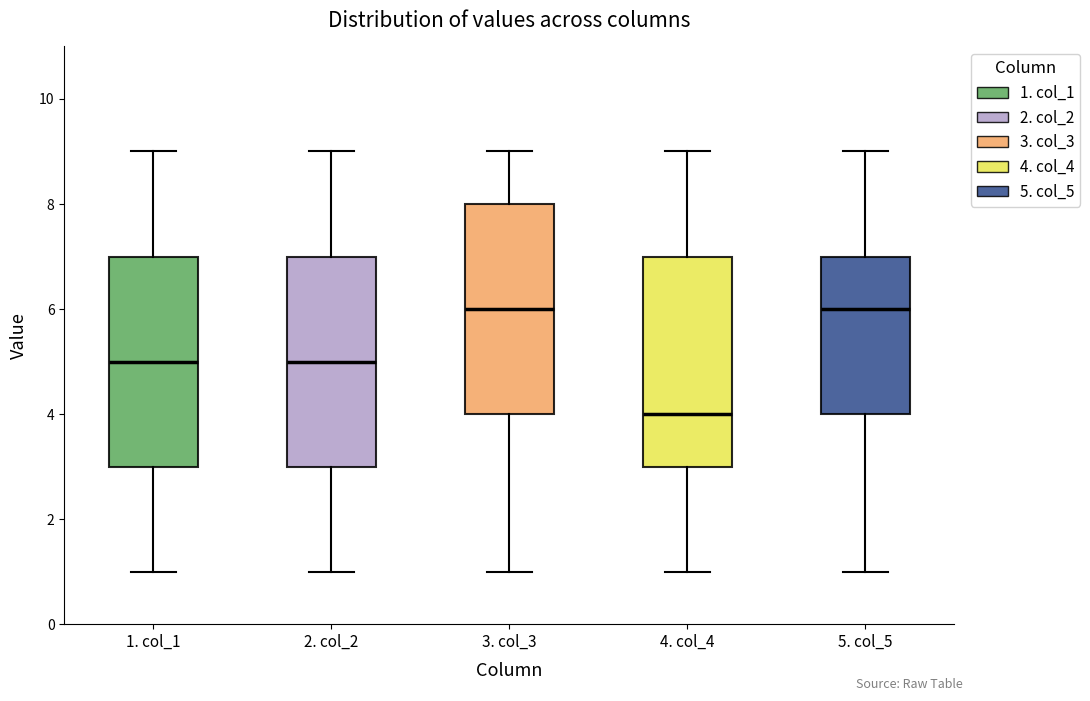

Reading left to right, transcribe this box plot: for each box, give where its median line is, the range the box spans, and where its two whiskers end, as read against the y-axis. The values are not printed on the chart, so give them approximately, as read against the axis.

1. col_1: median 5, box 3 to 7, whiskers 1 to 9
2. col_2: median 5, box 3 to 7, whiskers 1 to 9
3. col_3: median 6, box 4 to 8, whiskers 1 to 9
4. col_4: median 4, box 3 to 7, whiskers 1 to 9
5. col_5: median 6, box 4 to 7, whiskers 1 to 9